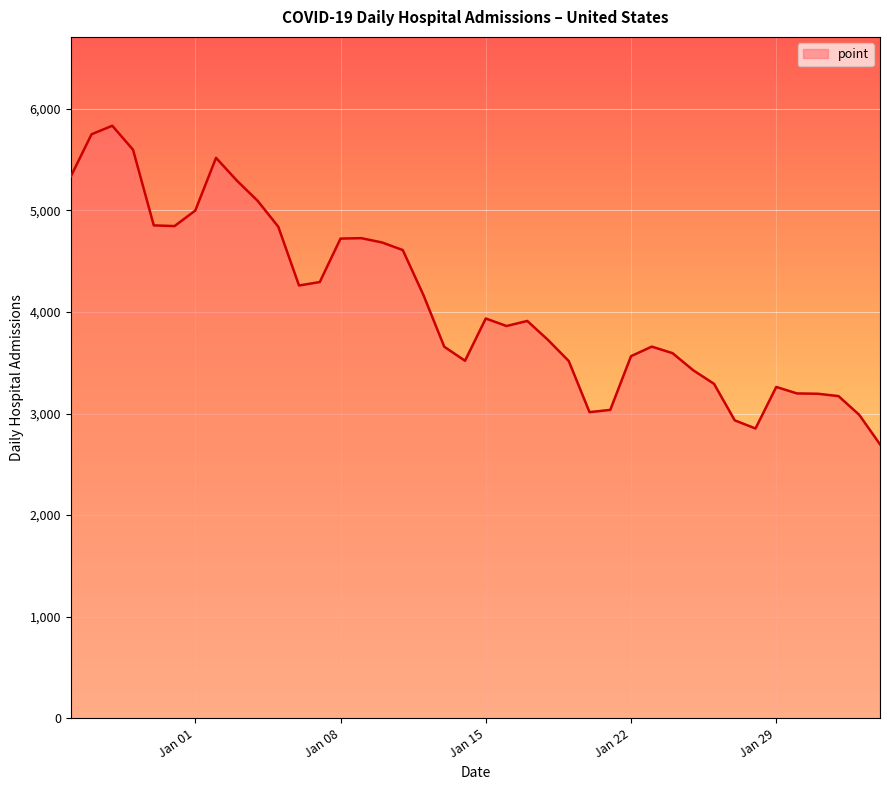

What is the smallest value displayed?

2697